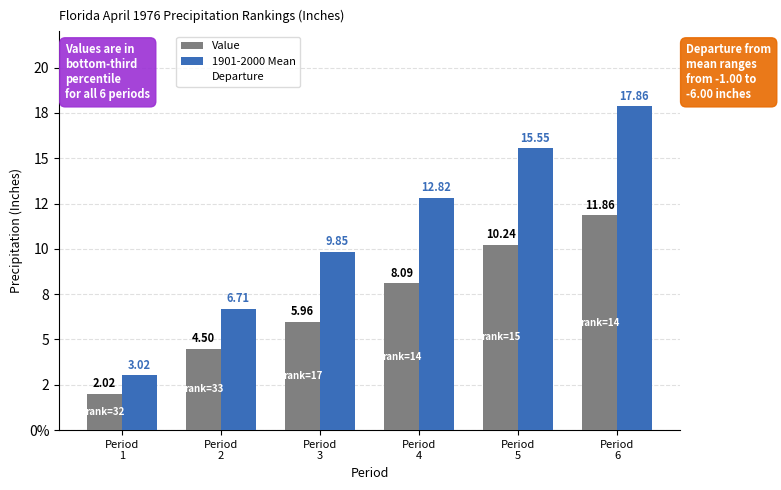

Reading right to left, what are all the values shown in this chart?

Value: Period
6=11.9	Period
5=10.2	Period
4=8.1	Period
3=6.0	Period
2=4.5	Period
1=2.0
1901-2000 Mean: Period
6=17.9	Period
5=15.6	Period
4=12.8	Period
3=9.8	Period
2=6.7	Period
1=3.0
Departure: Period
6=6.0	Period
5=5.3	Period
4=4.7	Period
3=3.9	Period
2=2.2	Period
1=1.0